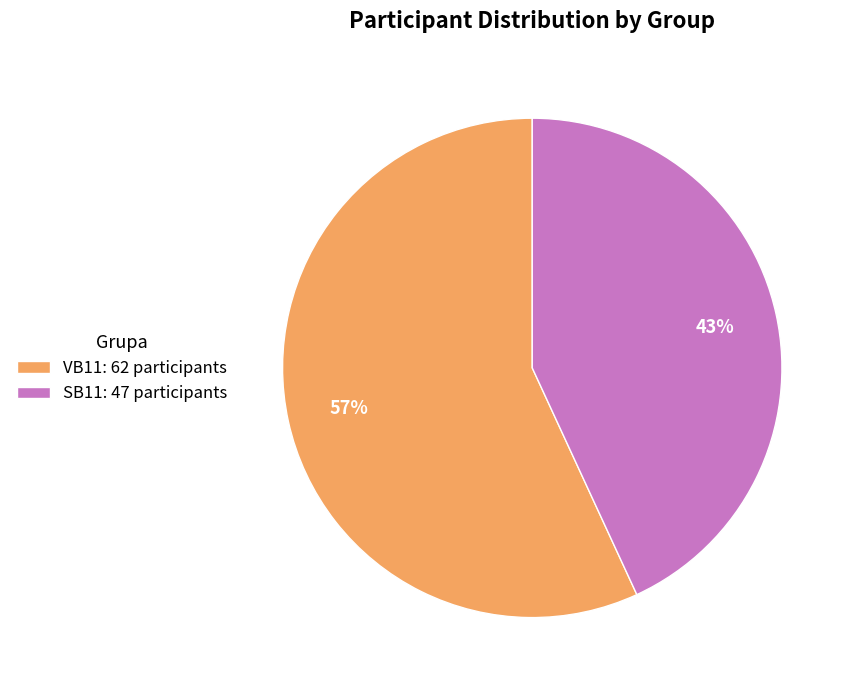

The VB11 slice represents 57% of the pie. True or false?

True